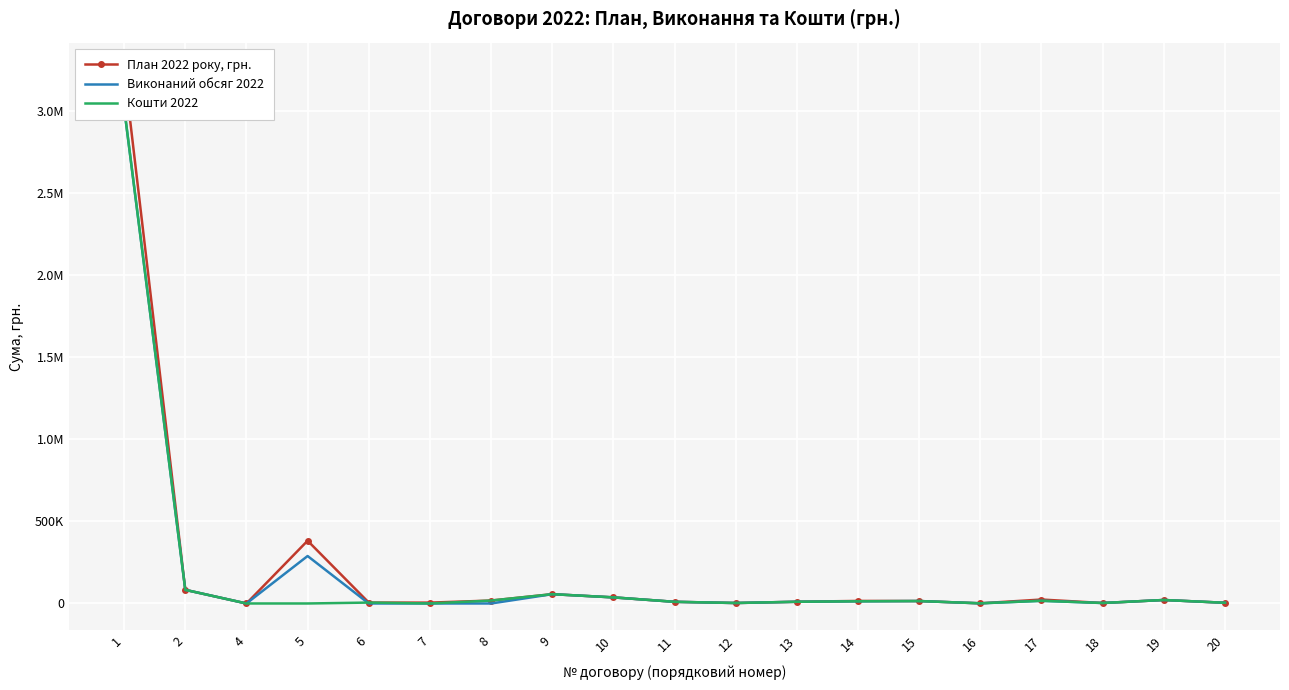

Which category has the lowest value in the План 2022 року, грн. series?

4